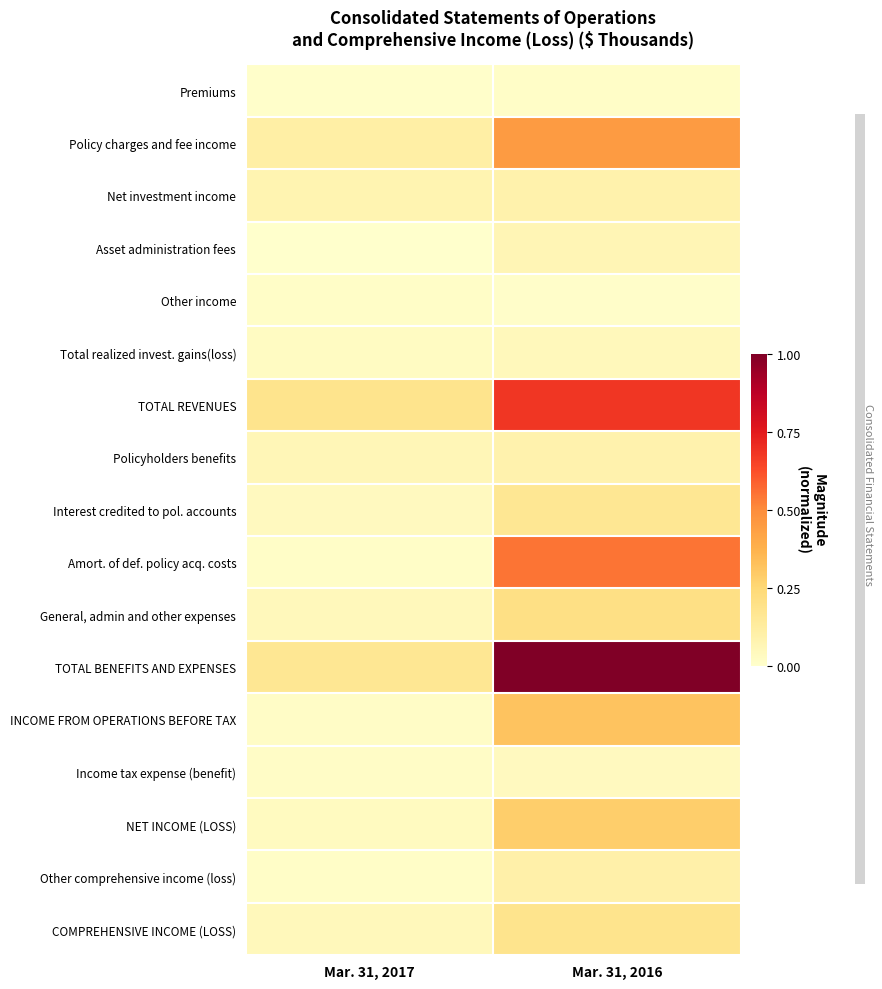

What is the difference between the highest and lowest values at Mar. 31, 2016?

1.0